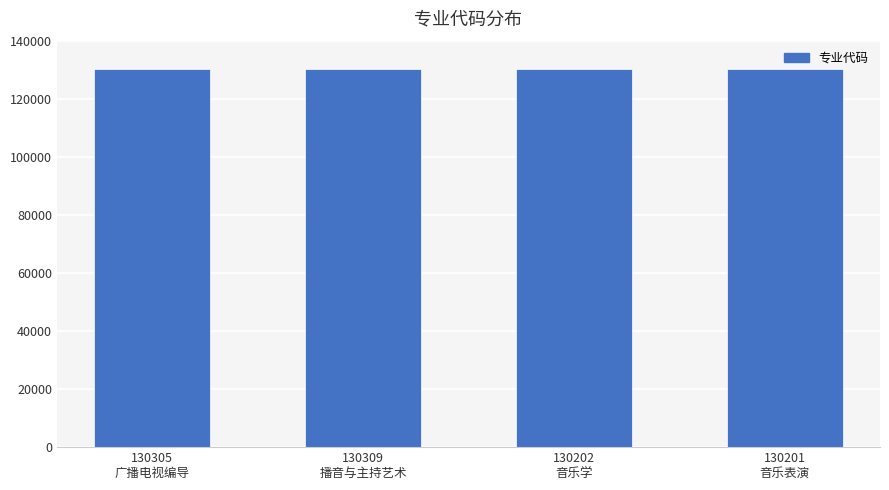

What is the value of the 2nd bar from the left?

130309